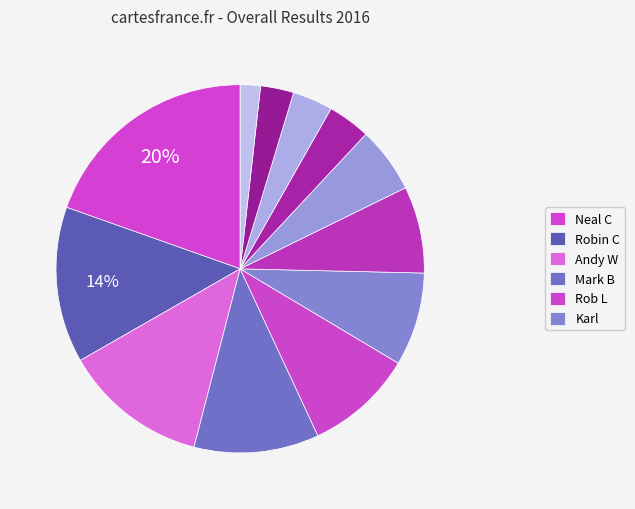

Count the number of slices in the pie.

12